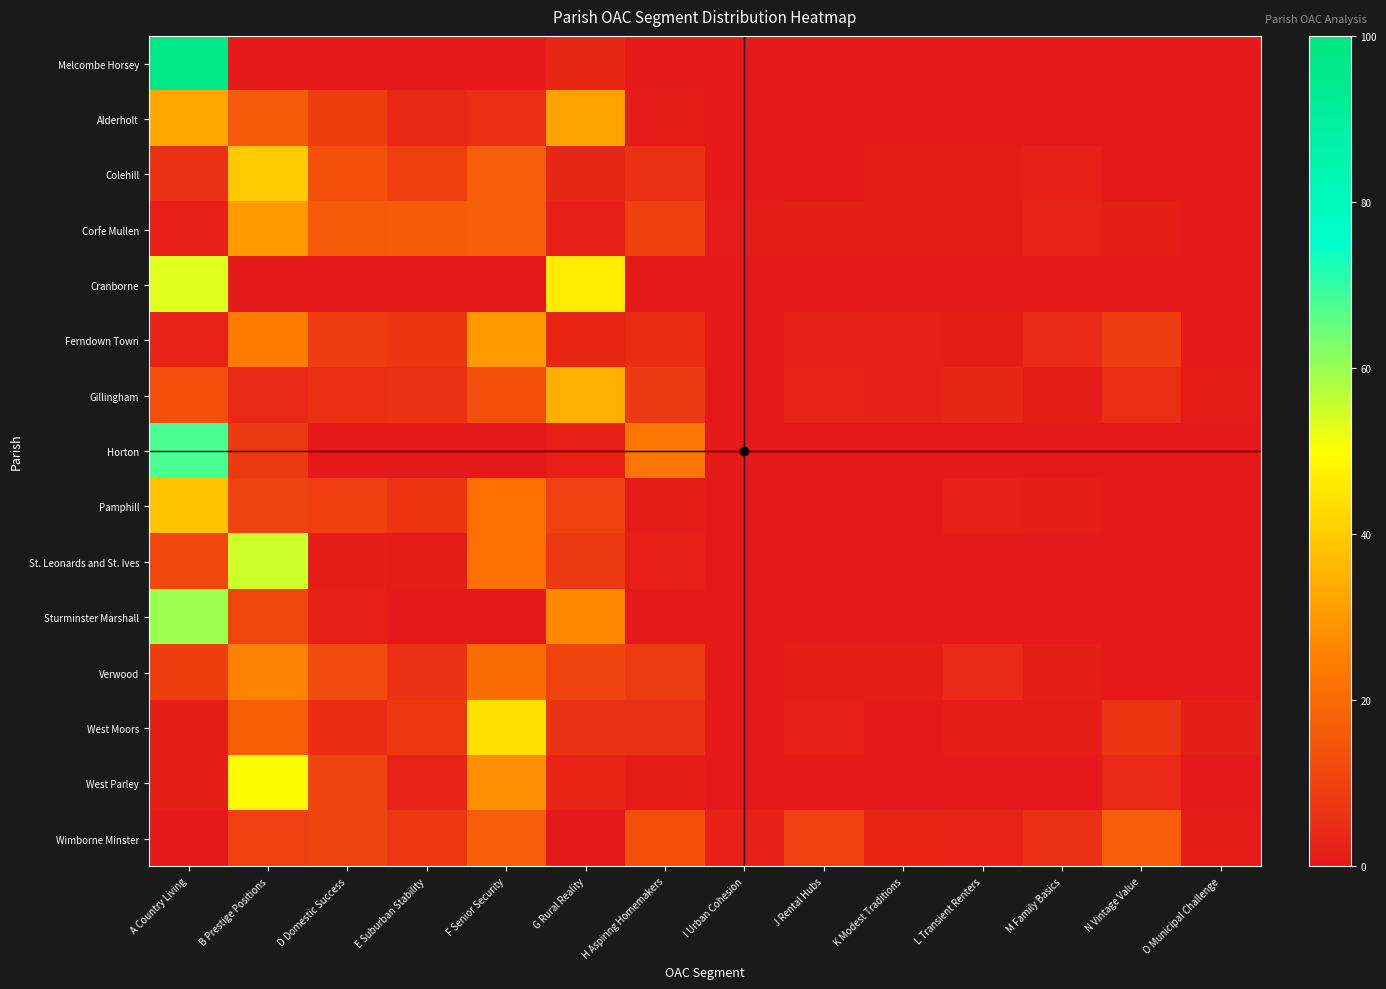

What is the difference between the highest and lowest values at A Country Living?

96.9